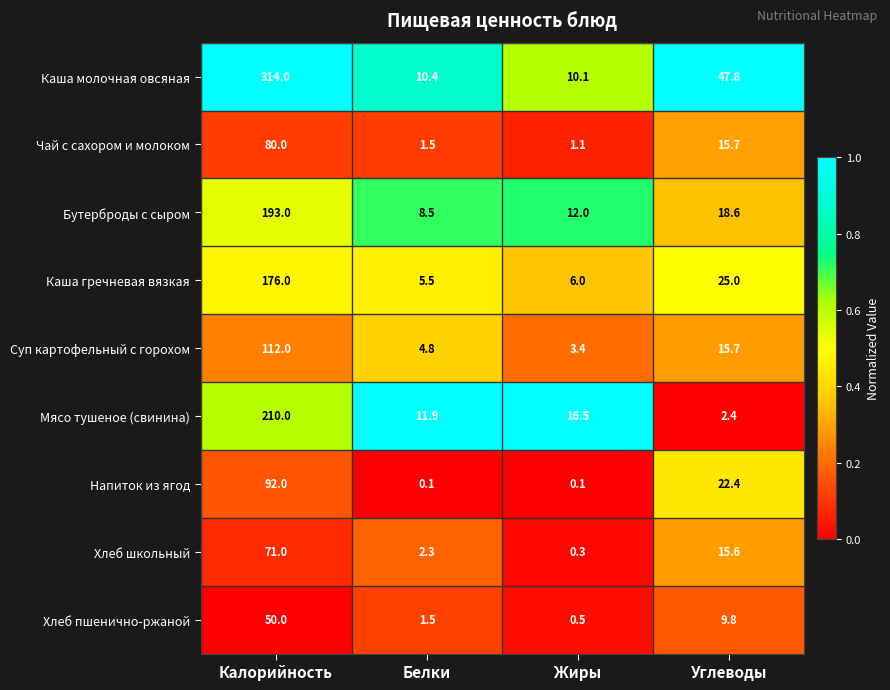

Read the Каша гречневая вязкая value at Углеводы.

25.0